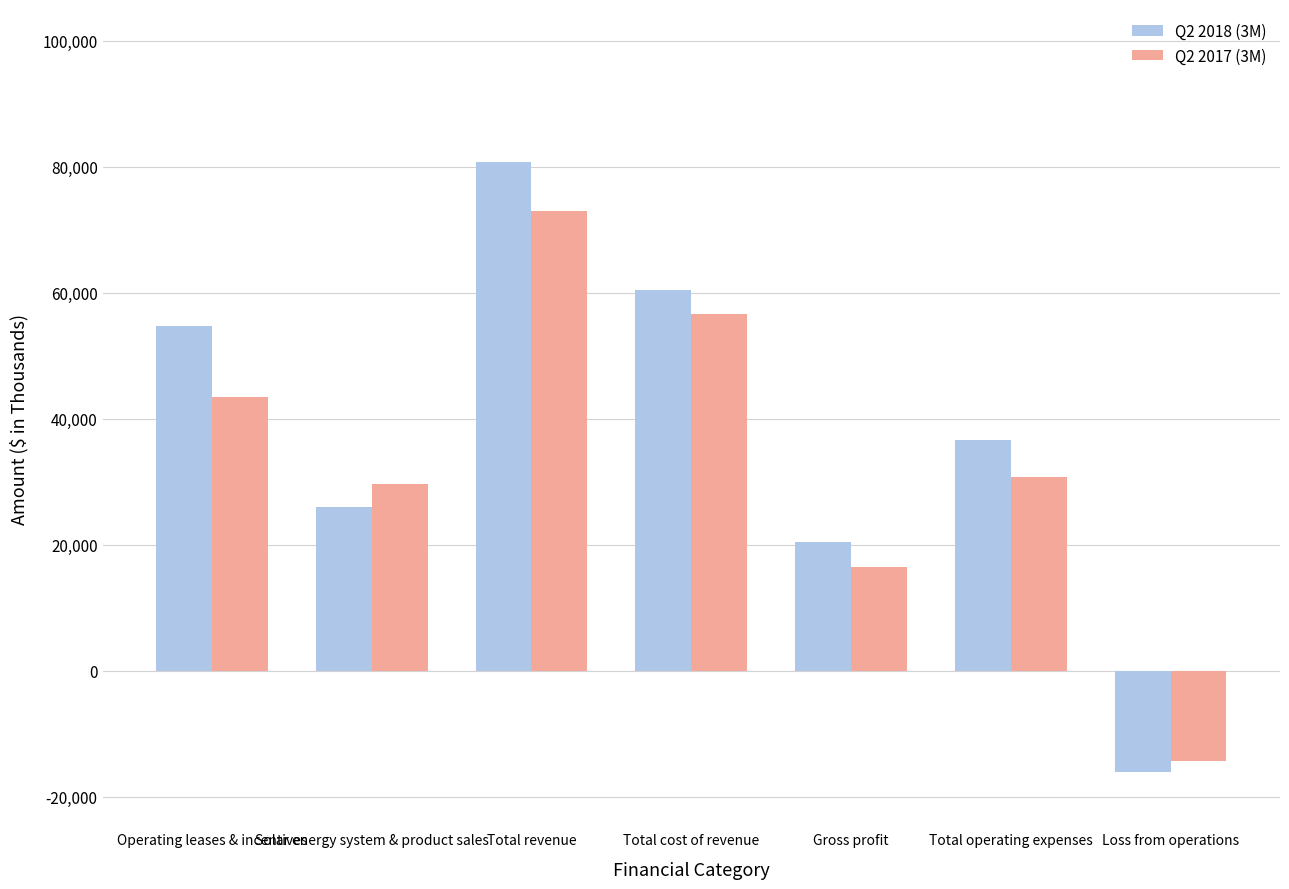

At which label is Q2 2018 (3M) closest to 32343?

Total operating expenses